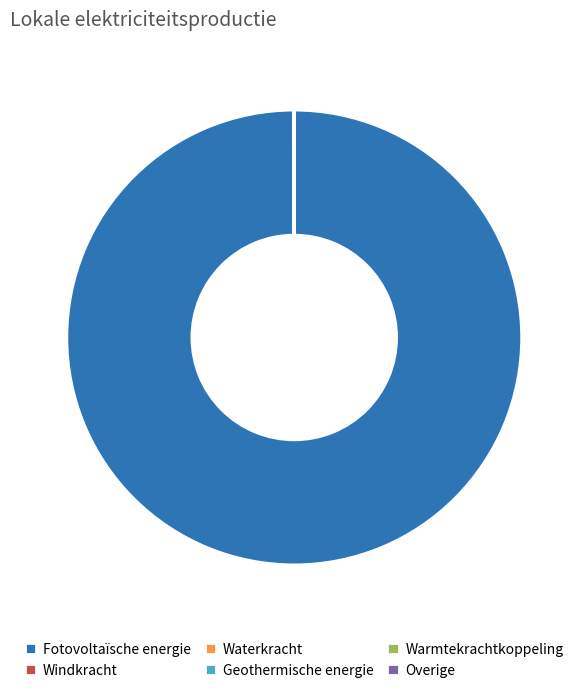

Does any single category account for the majority?

Yes